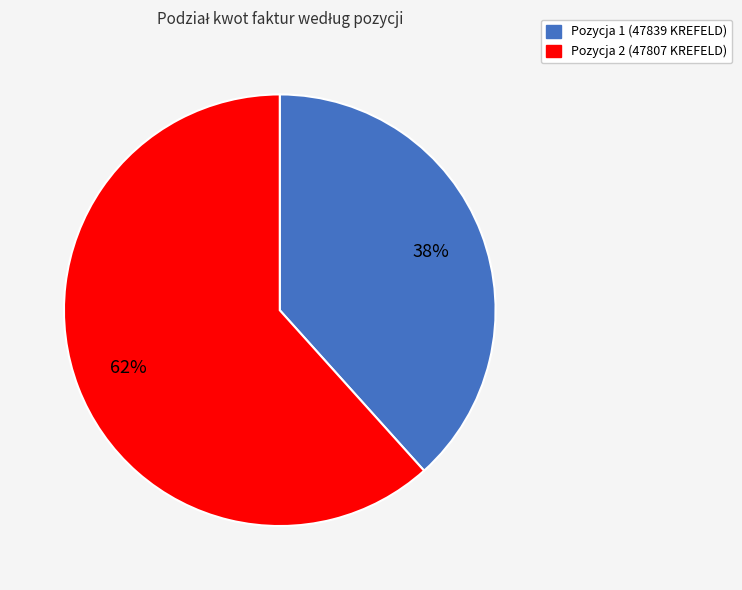

The Pozycja 2 (47807 KREFELD) slice represents 68% of the pie. True or false?

False